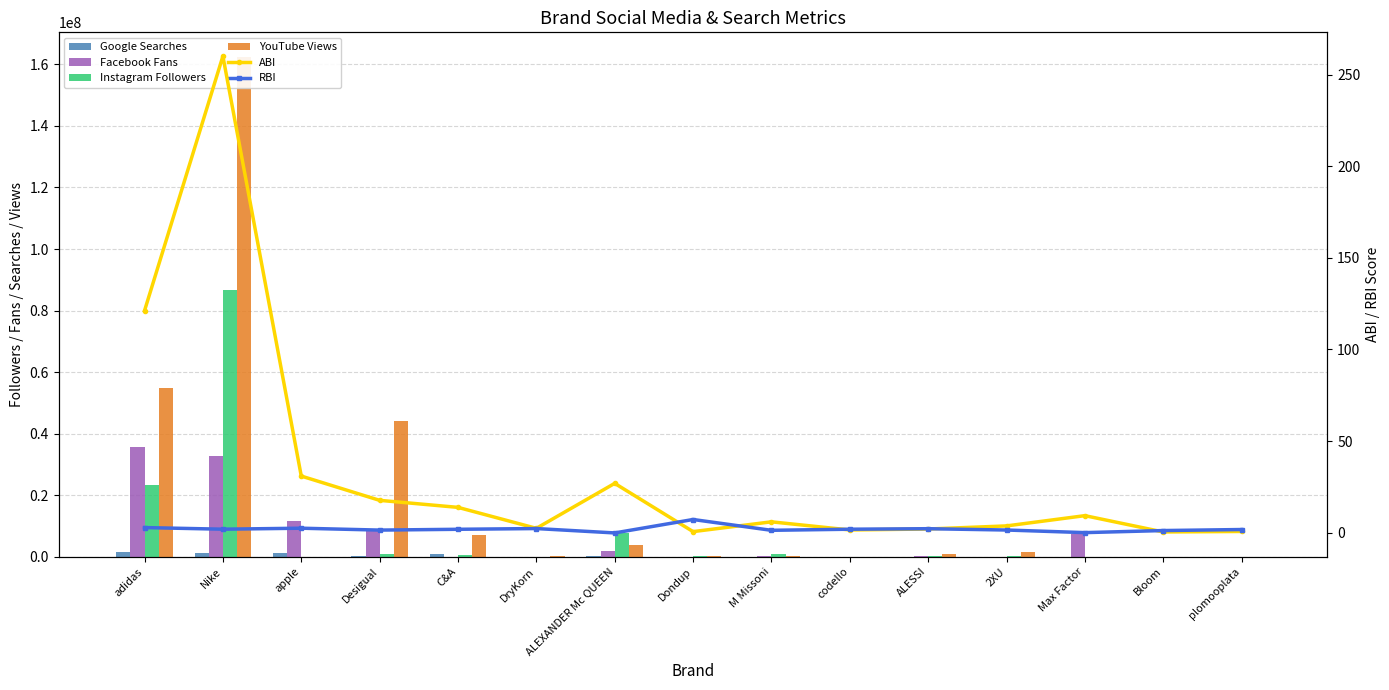

What is the minimum value for ABI?

0.4